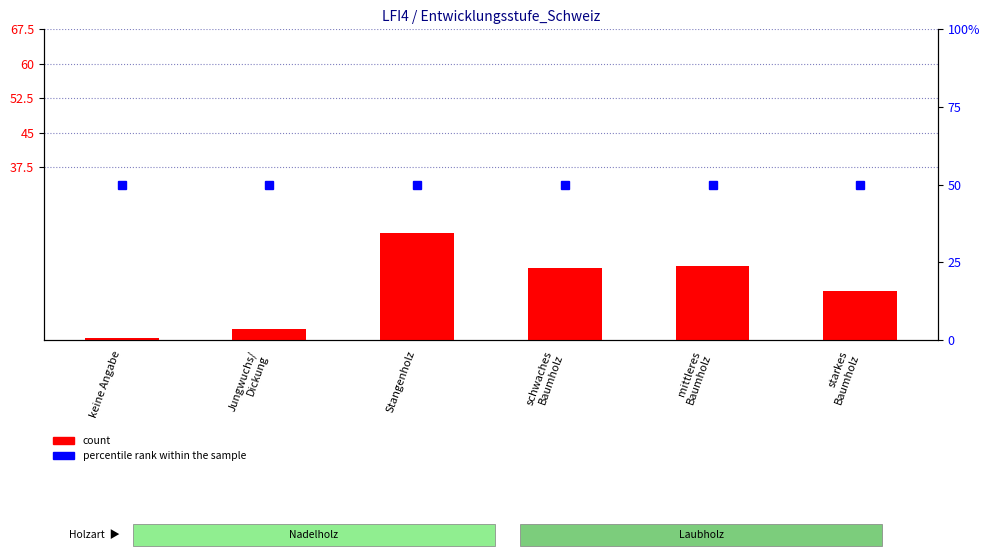

List the labels in order of count value, smallest first.

keine Angabe, Jungwuchs/
Dickung, starkes
Baumholz, schwaches
Baumholz, mittleres
Baumholz, Stangenholz